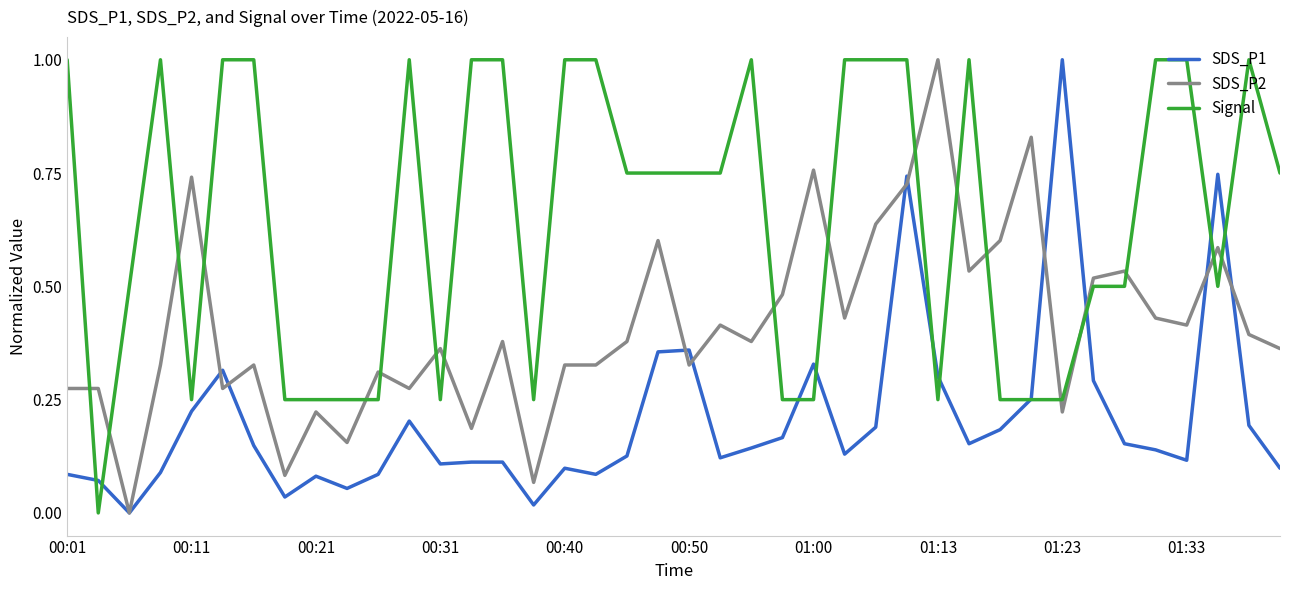

Which series has the largest total across all categories?

Signal